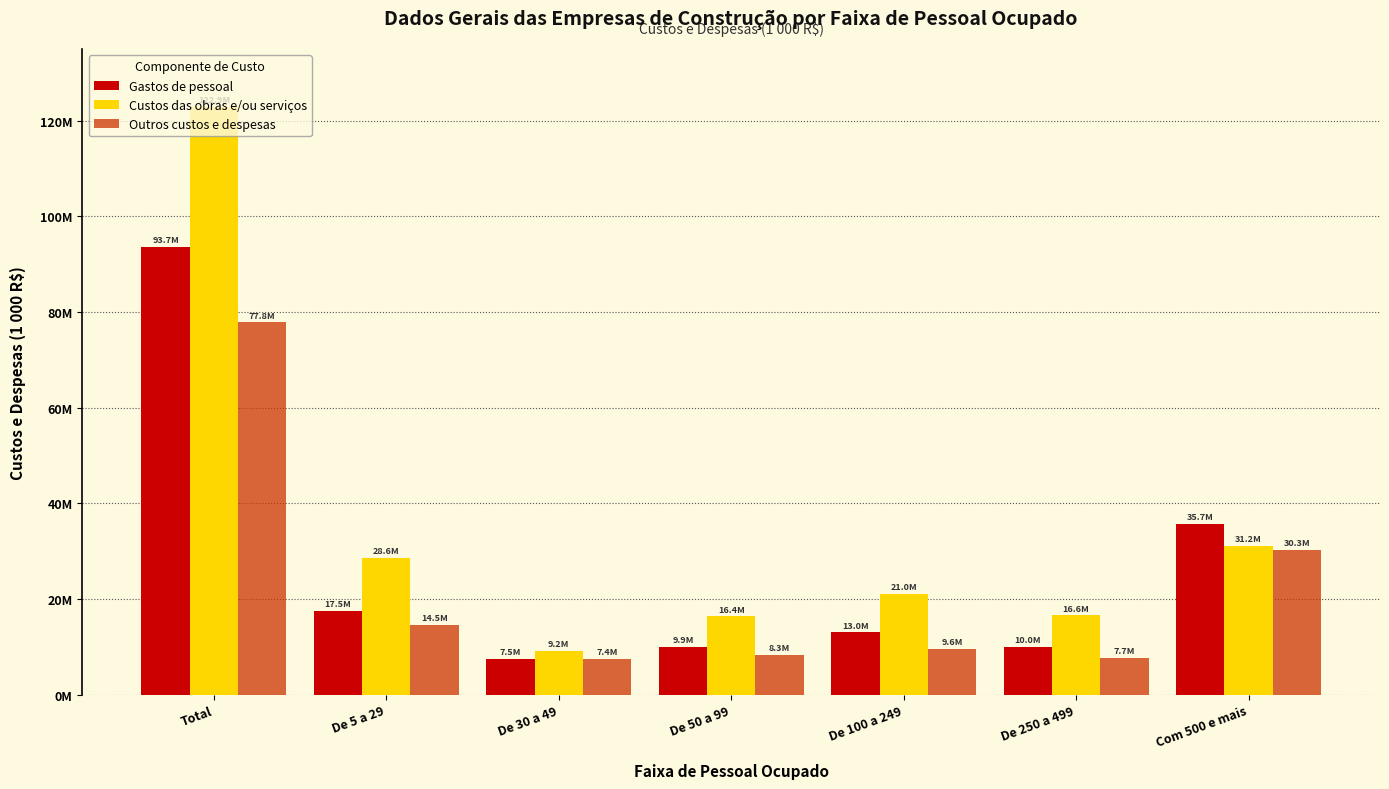

What is the difference between the second highest and second lowest values in the Gastos de pessoal series?

25765940